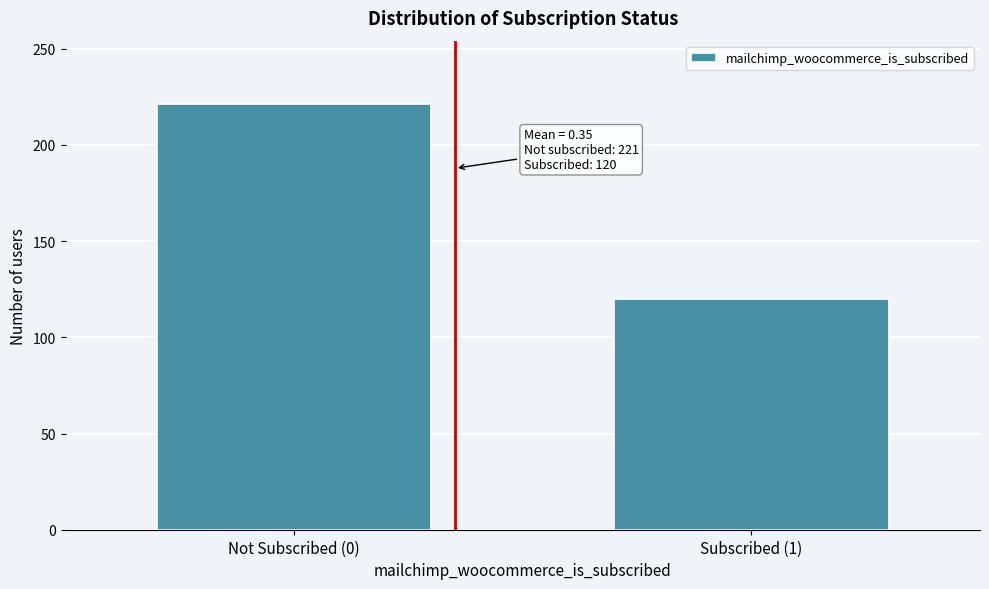

Reading left to right, extract all data points from this chart.

221	120